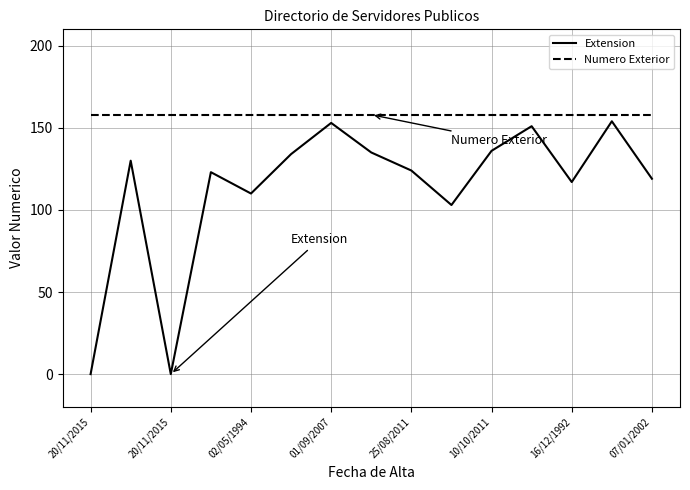

What is the maximum value for Extension?

154